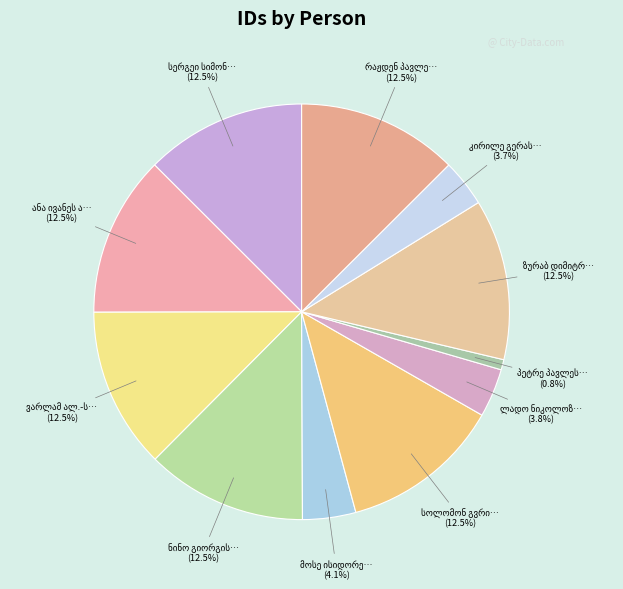

Count the number of slices in the pie.

11